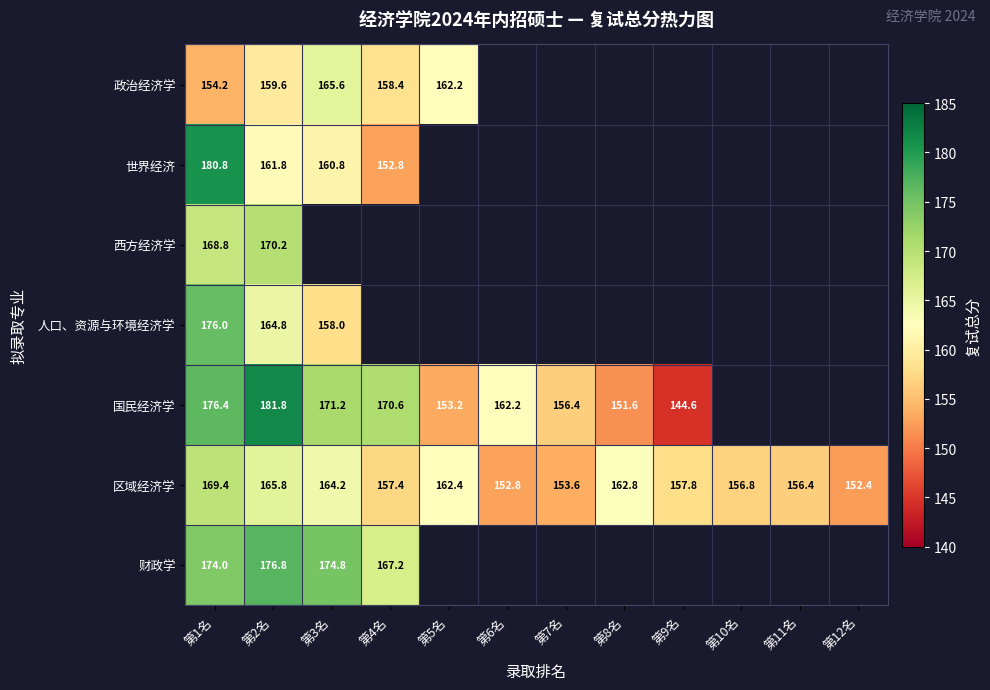

Which category has the highest value across all series?

第2名